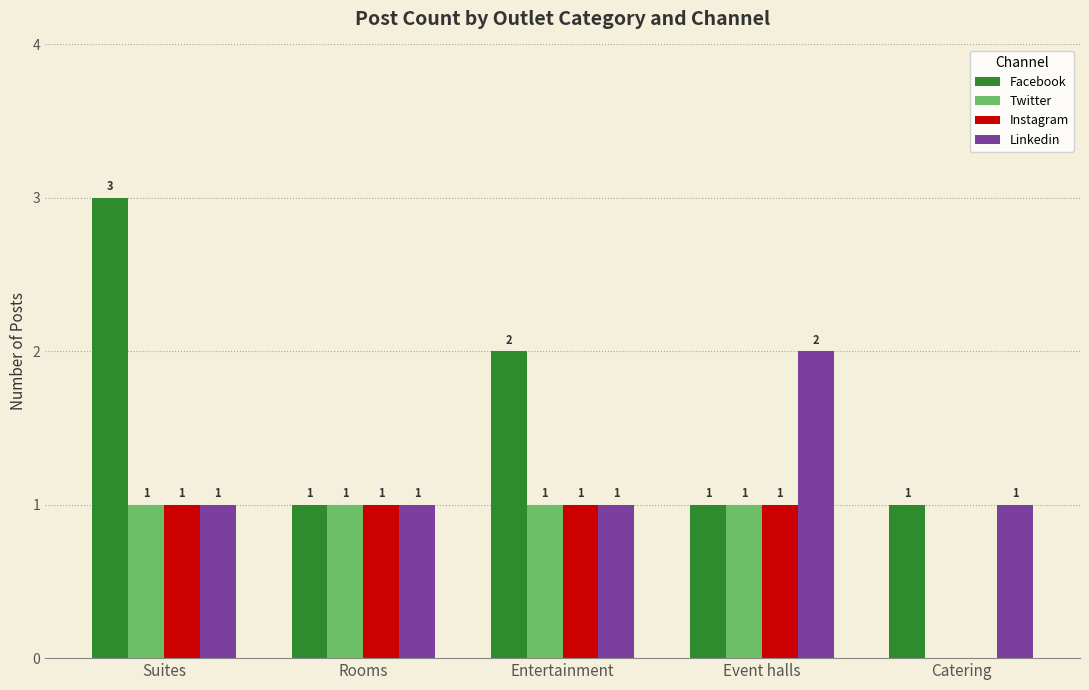

Which series has the largest range (max minus min)?

Facebook